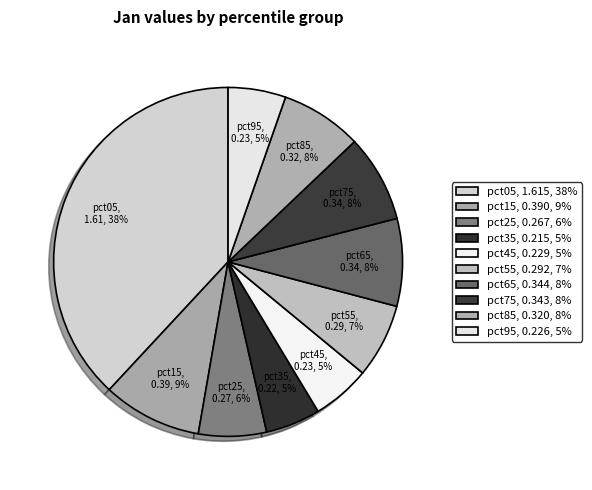

Which slice is the largest?

pct05